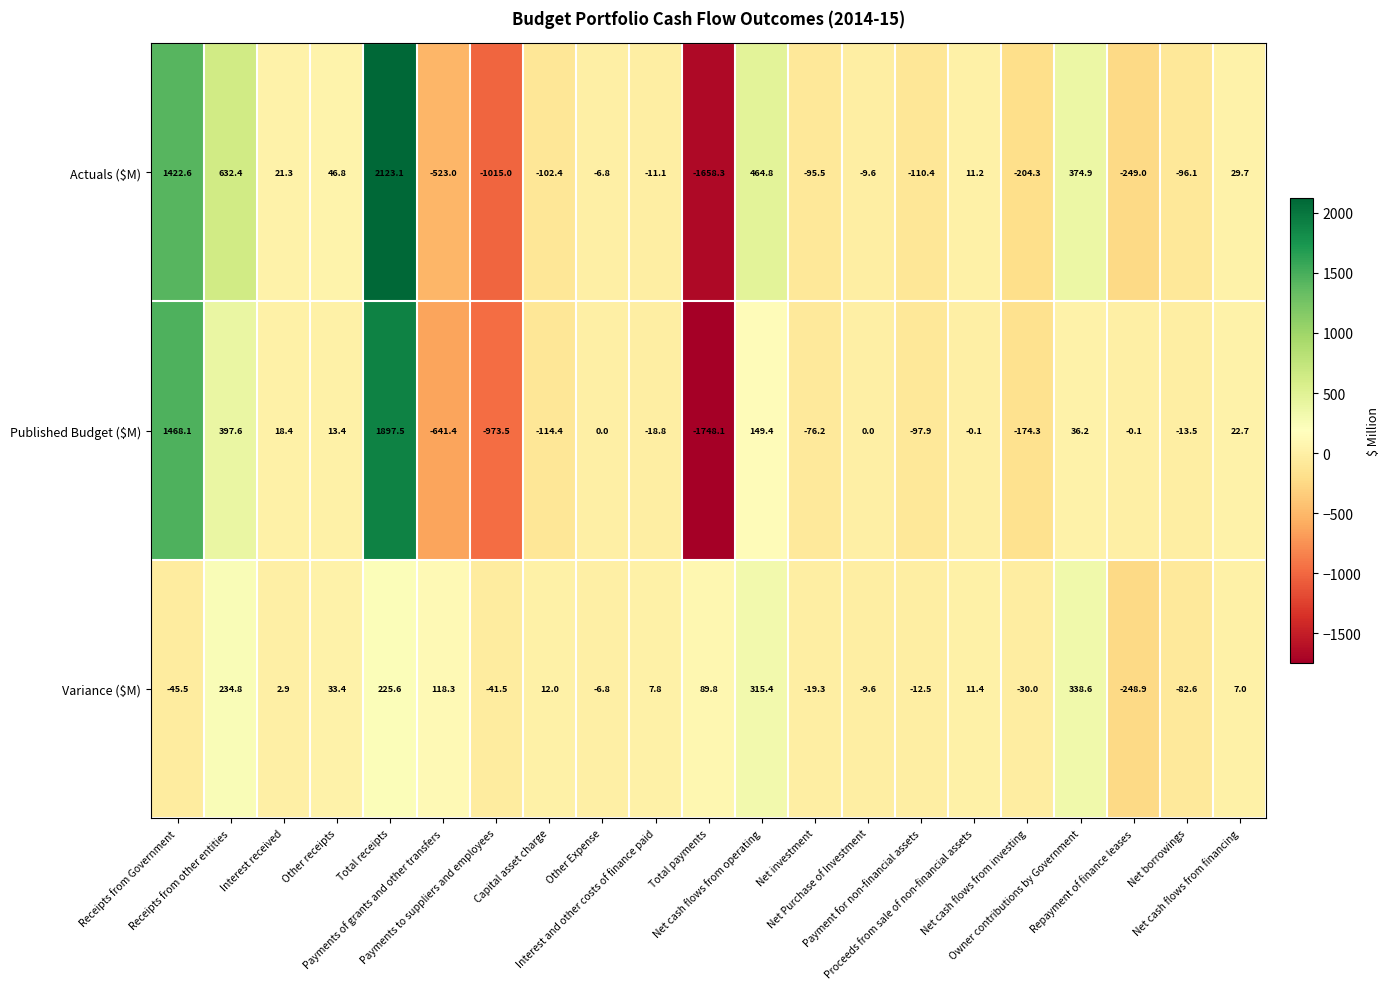

What is the difference between the second highest and minimum values in the Published Budget ($M) series?

3216.2